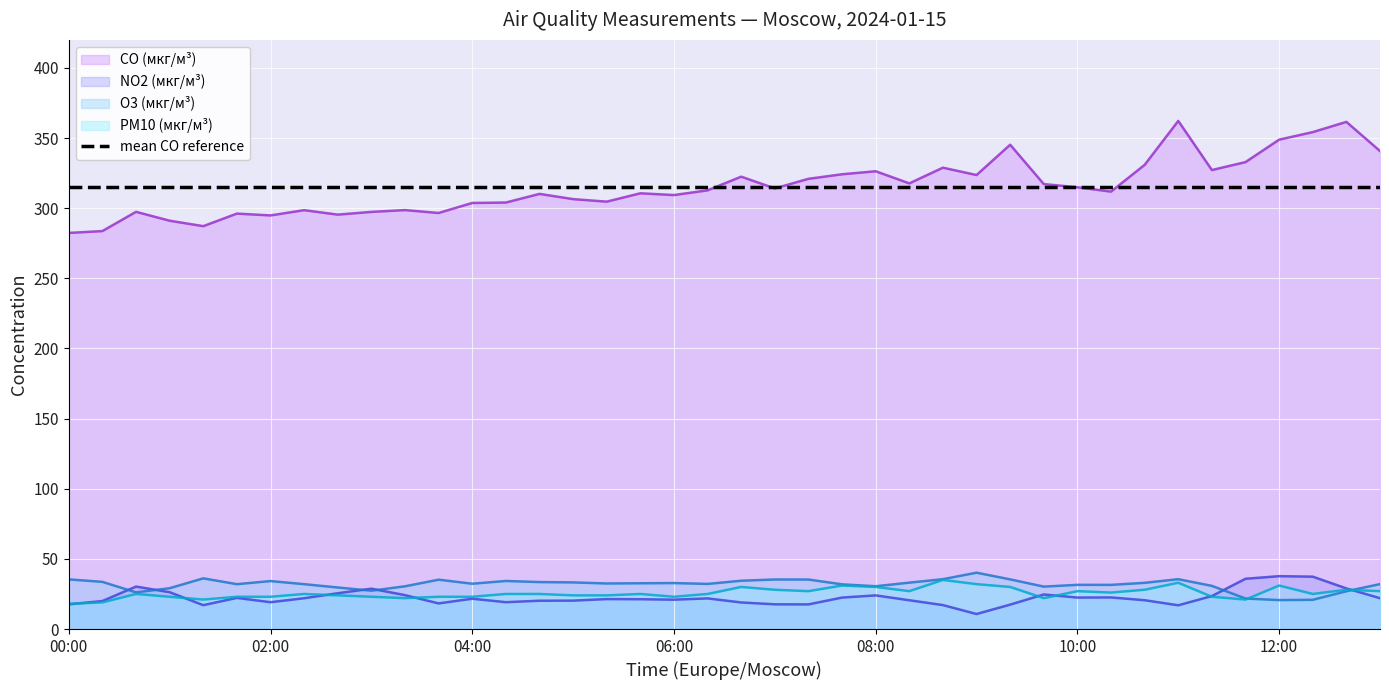

What are all the series names shown in the legend?

CO (мкг/м³), NO2 (мкг/м³), O3 (мкг/м³), PM10 (мкг/м³), mean CO reference